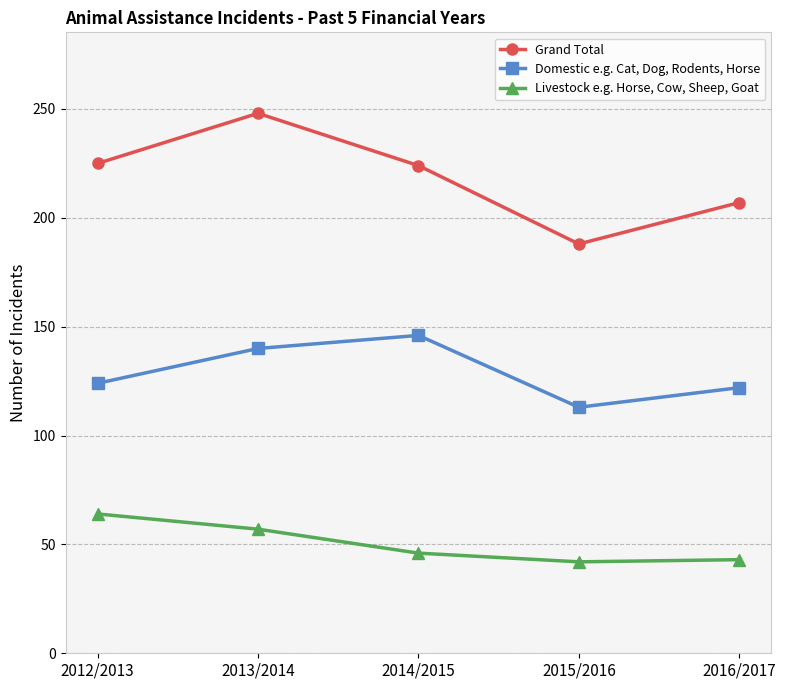

What is the total value across all series at 2014/2015?

416